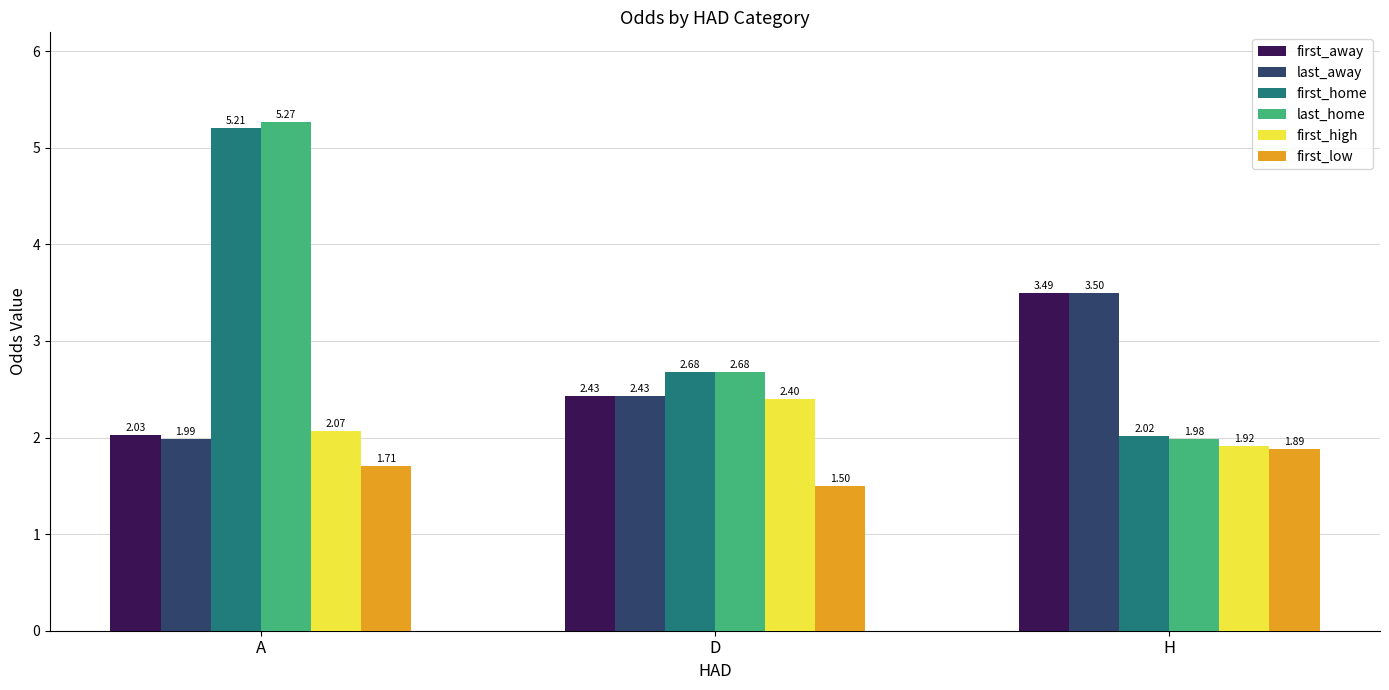

Which series has the largest total across all categories?

last_home